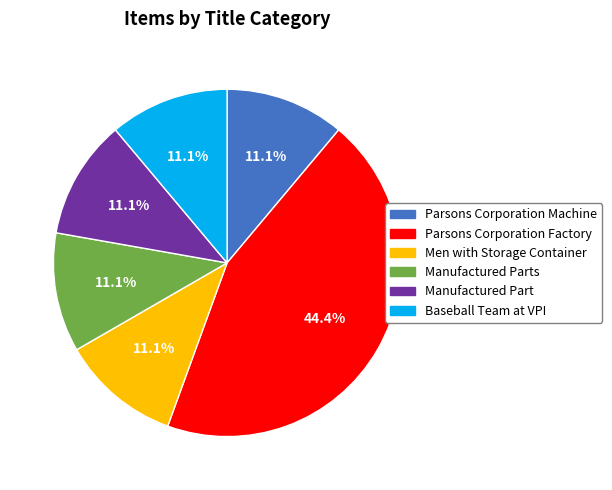

Which slice is the largest?

Parsons Corporation Factory